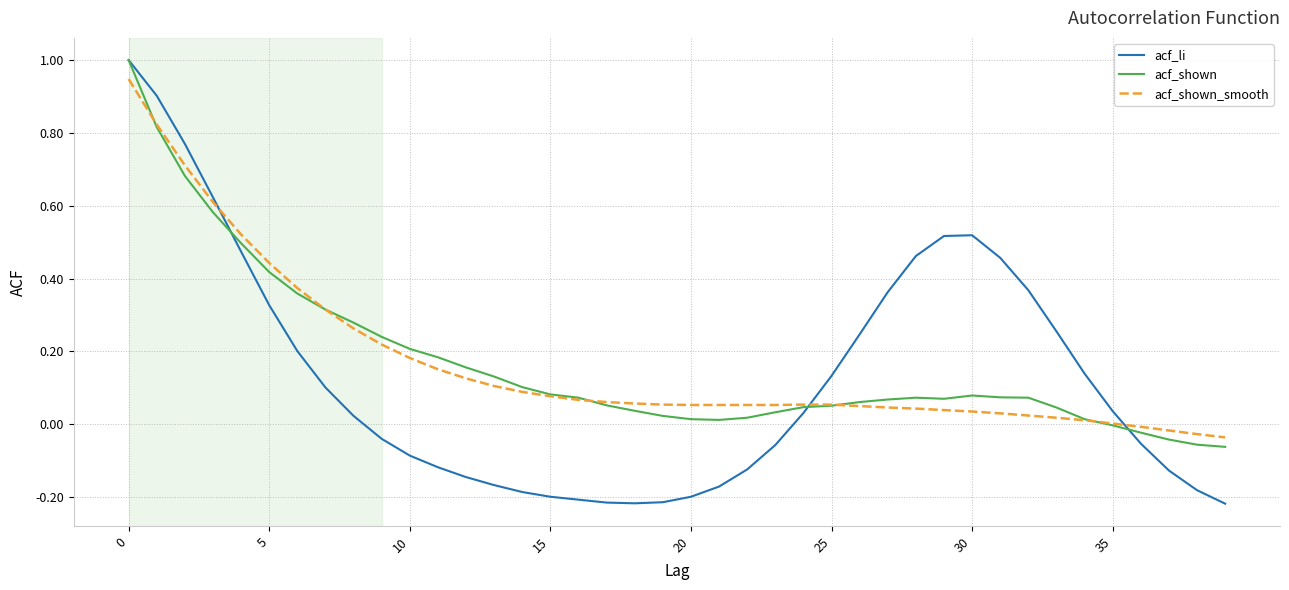

Which series has the widest spread of values?

acf_li